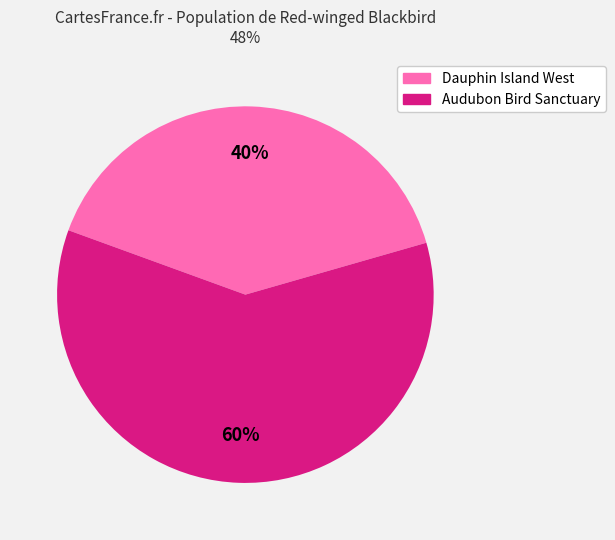

To the nearest percent, what is the difference between the largest and smallest slice percentages?

20%